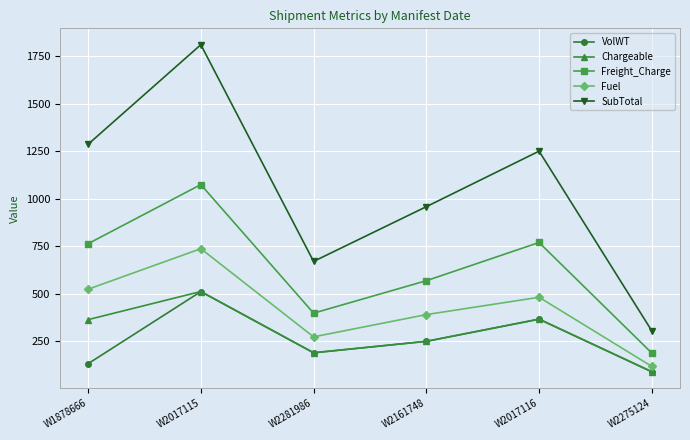

At which label does Freight_Charge reach its peak?

W2017115